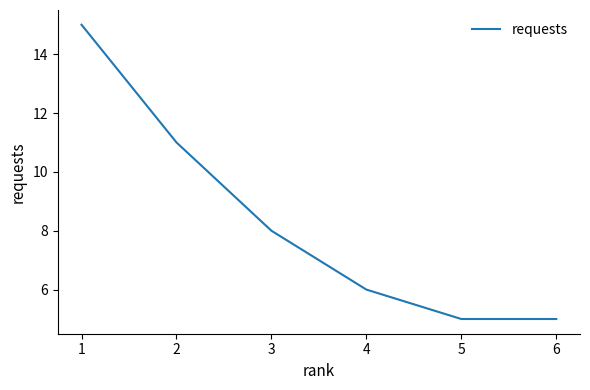

True or false: the data has more than 0 interior local peaks.

False